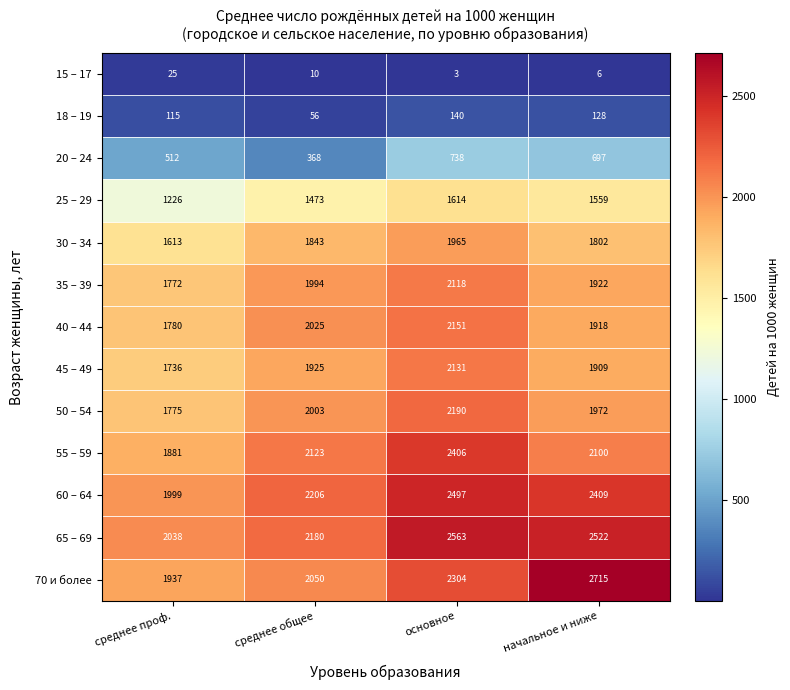

The value of 15 – 17 at начальное и ниже is 4. True or false?

False